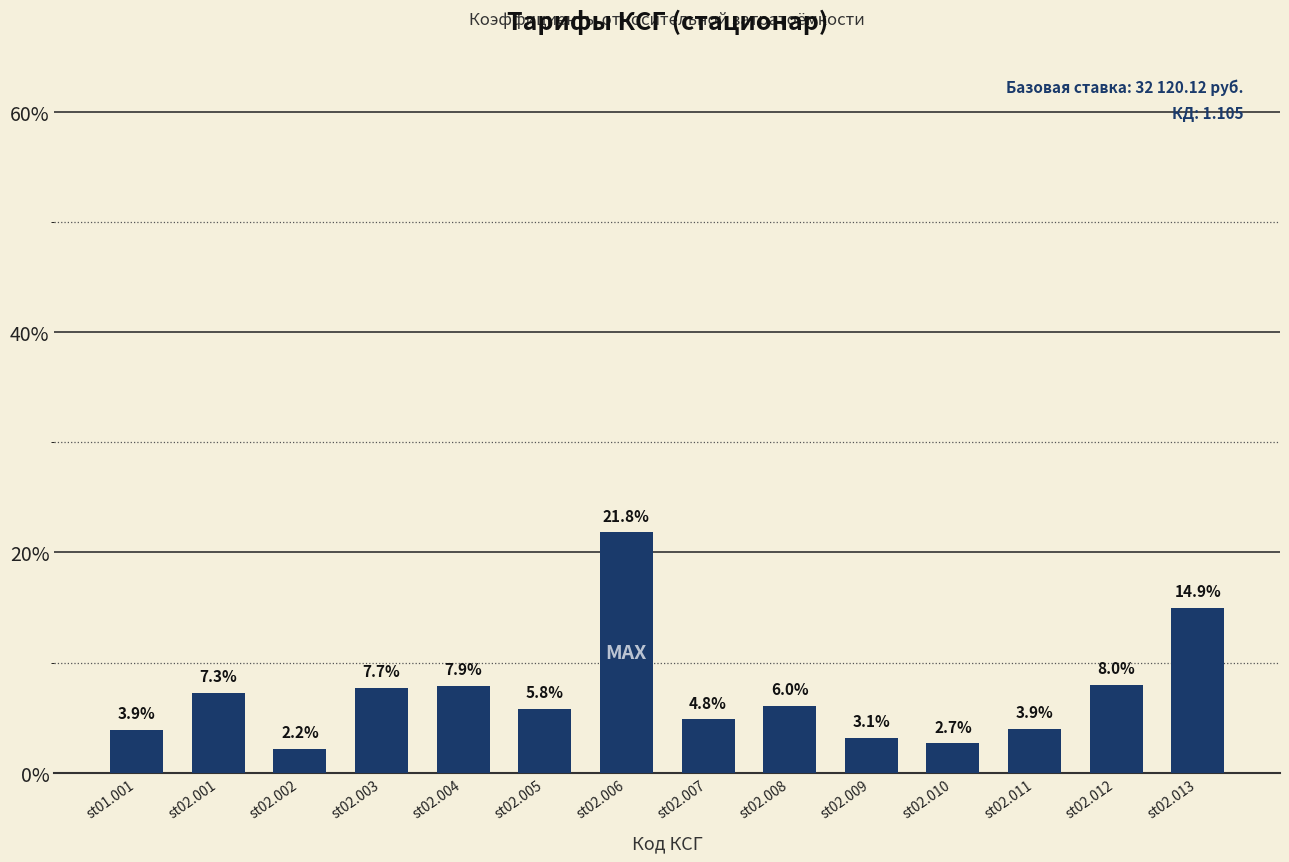

What is the change in value from st02.001 to st02.007?

-2.4